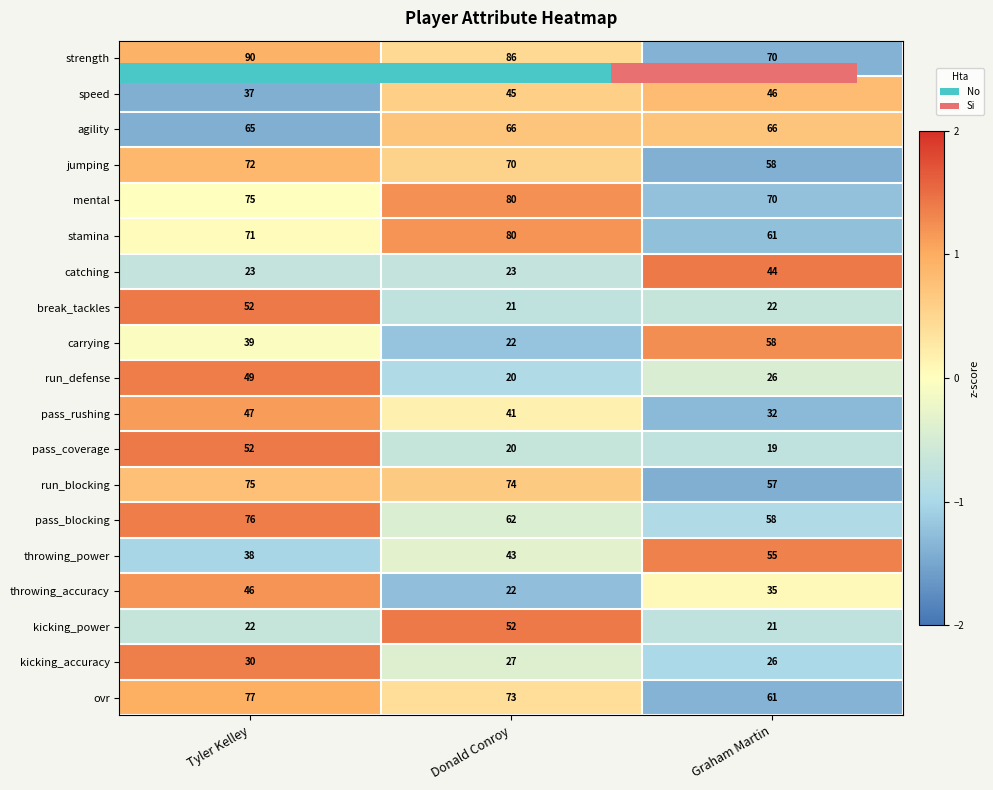

What is the total value across all series at Donald Conroy?

927